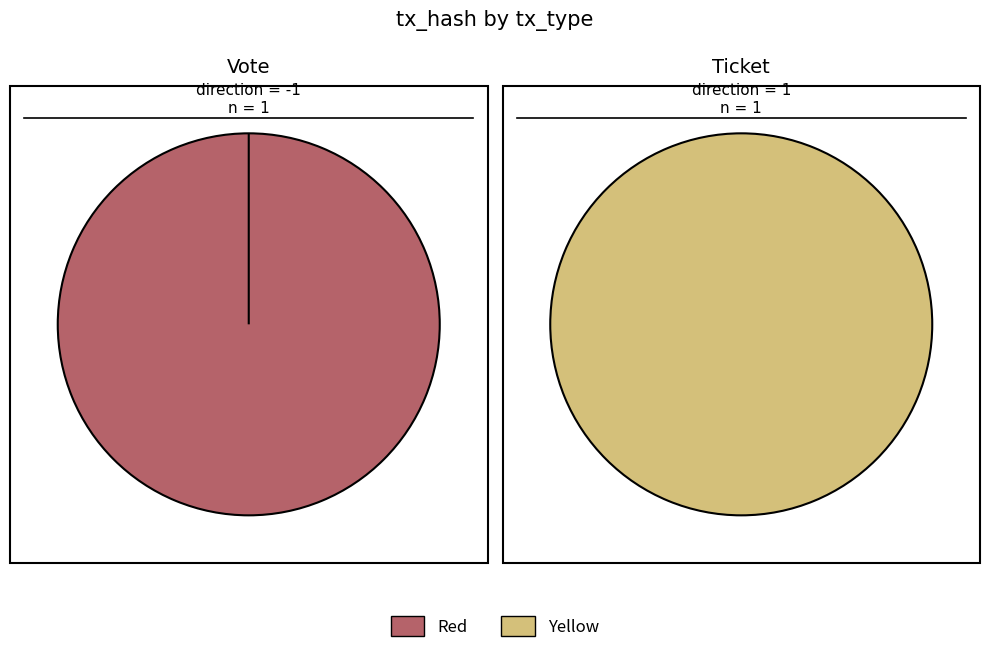

Rank the series by their maximum value, from lowest to highest.

Vote, Ticket